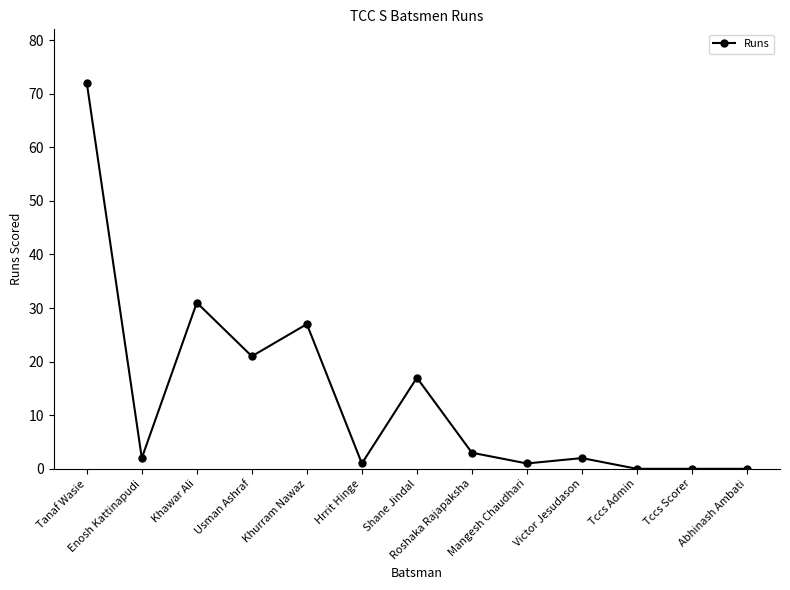

What is the value of the 10th point from the left?

2